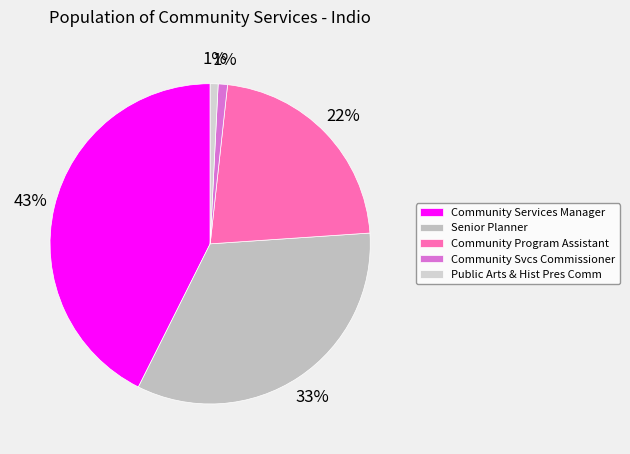

What is the ratio of the value at Community Services Manager to the value at Senior Planner?

1.3